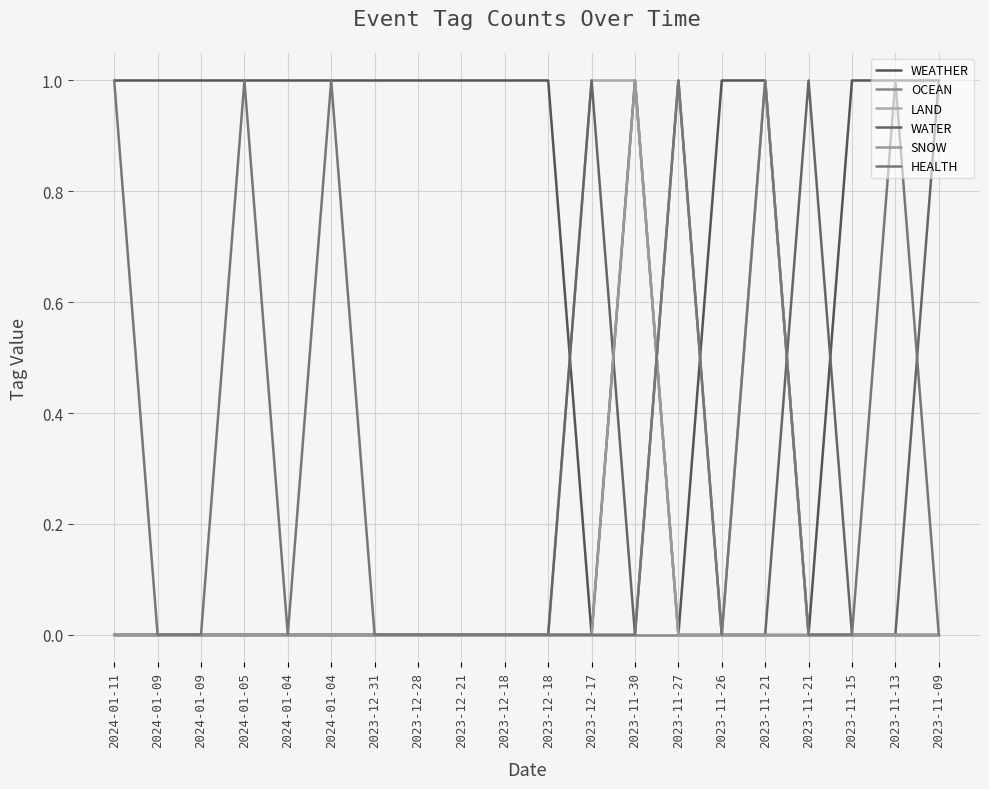

How many lines are shown in the chart?

6